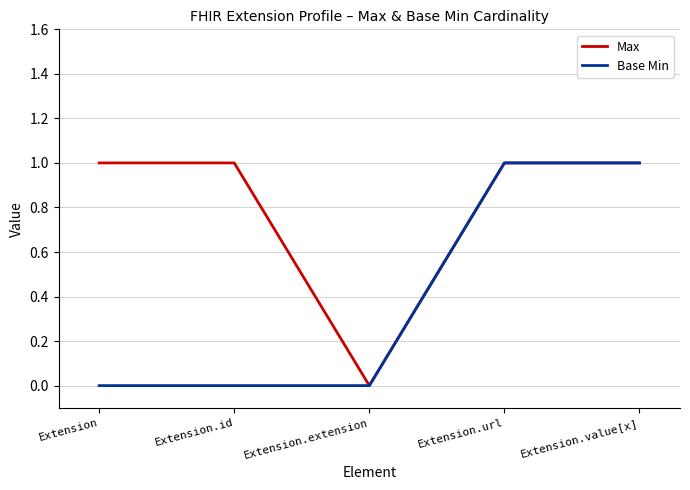

Which series has the largest total across all categories?

Max